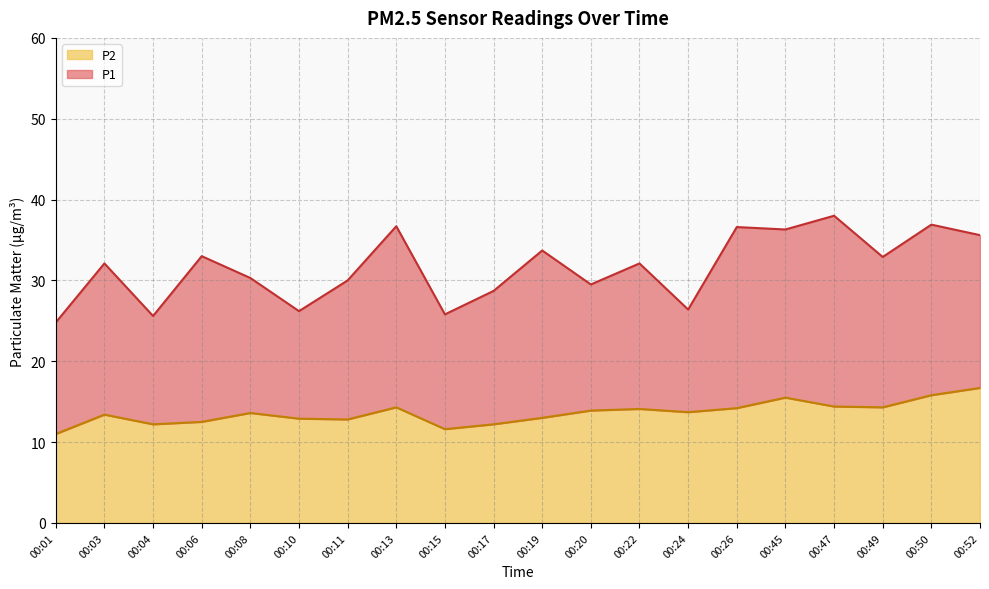

In P1, how many points are lower than both neighbors (excluding endpoints)?

7